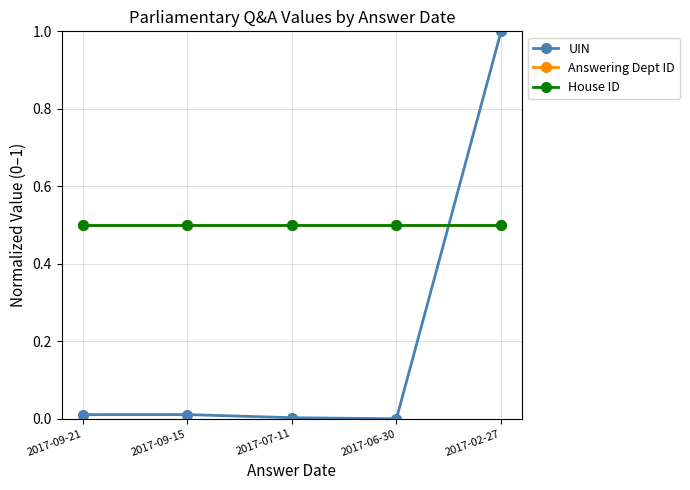

Is this an area chart (filled region under the line)?

No